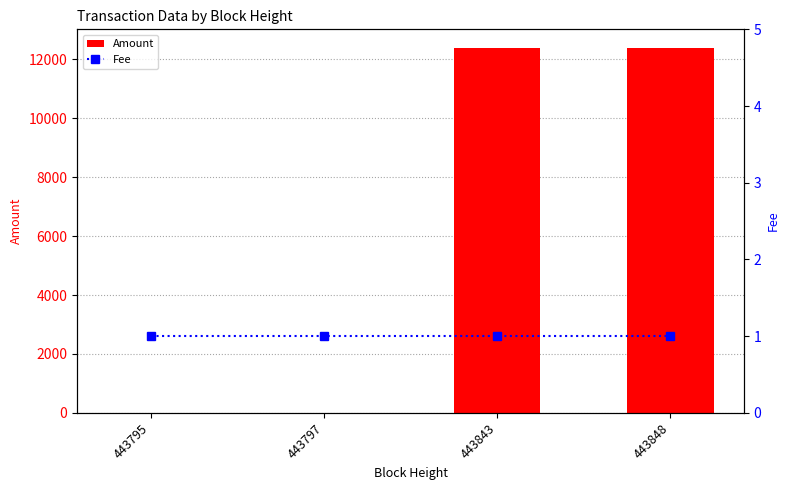

What is the maximum value shown in the chart?

12401